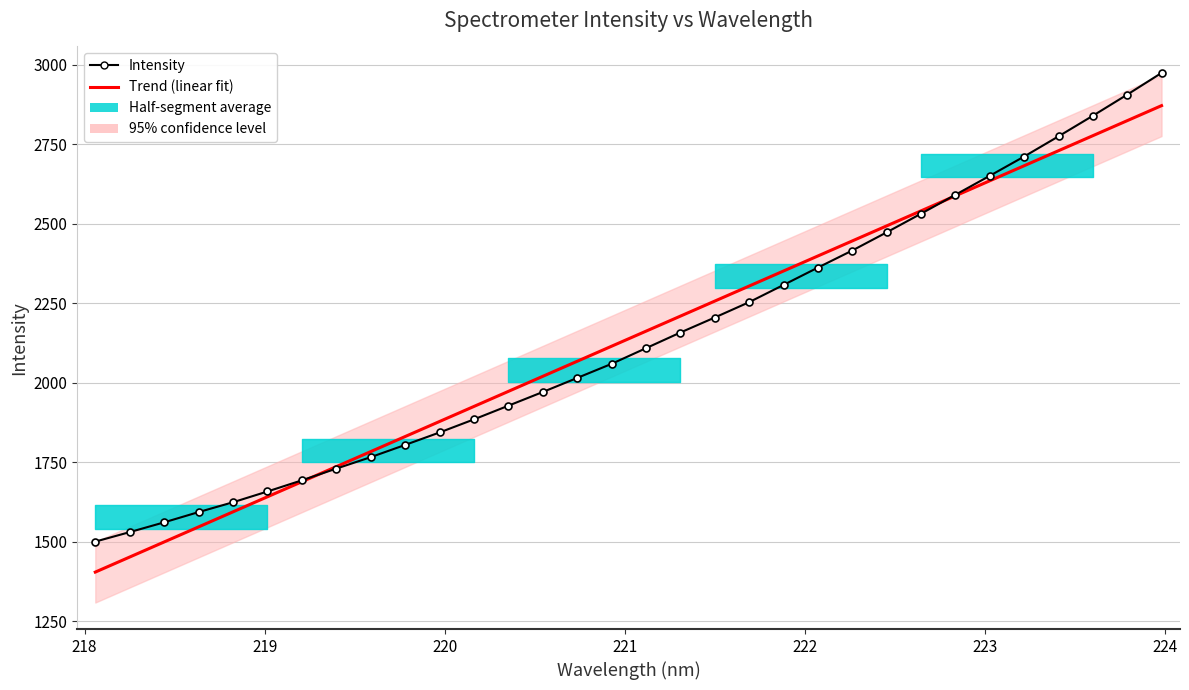

The Intensity series shows 664.4 at 30. True or false?

False